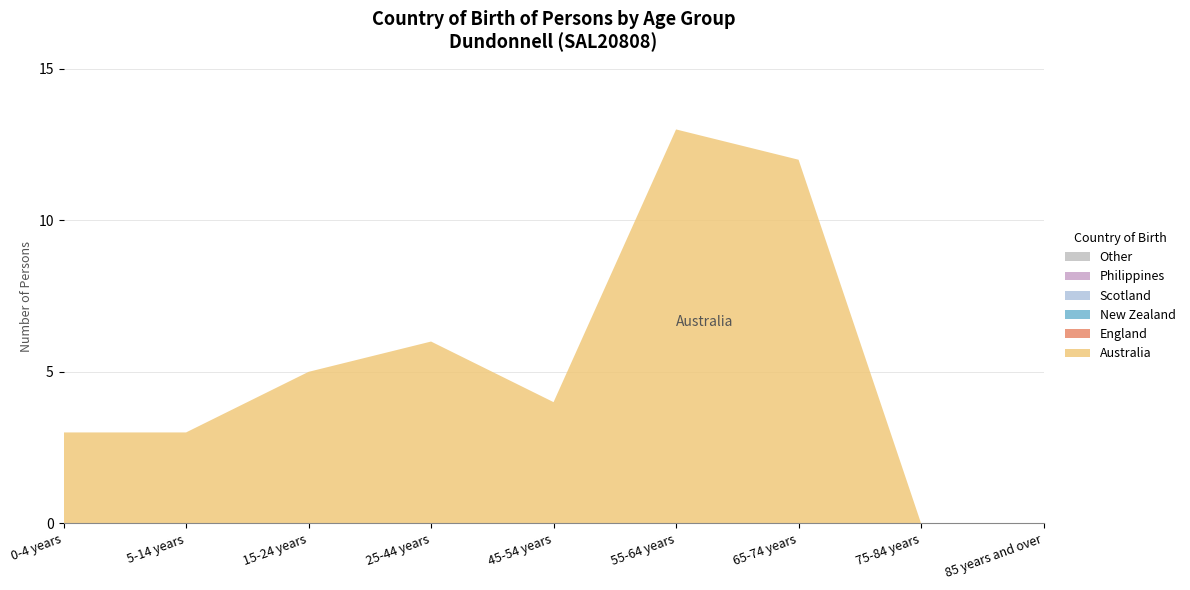

Reading left to right, transcribe all the data shown in this chart.

Australia: 0-4 years=3	5-14 years=3	15-24 years=5	25-44 years=6	45-54 years=4	55-64 years=13	65-74 years=12	75-84 years=0	85 years and over=0
England: 0-4 years=0	5-14 years=0	15-24 years=0	25-44 years=0	45-54 years=0	55-64 years=0	65-74 years=0	75-84 years=0	85 years and over=0
New Zealand: 0-4 years=0	5-14 years=0	15-24 years=0	25-44 years=0	45-54 years=0	55-64 years=0	65-74 years=0	75-84 years=0	85 years and over=0
Scotland: 0-4 years=0	5-14 years=0	15-24 years=0	25-44 years=0	45-54 years=0	55-64 years=0	65-74 years=0	75-84 years=0	85 years and over=0
Philippines: 0-4 years=0	5-14 years=0	15-24 years=0	25-44 years=0	45-54 years=0	55-64 years=0	65-74 years=0	75-84 years=0	85 years and over=0
Other: 0-4 years=0	5-14 years=0	15-24 years=0	25-44 years=0	45-54 years=0	55-64 years=0	65-74 years=0	75-84 years=0	85 years and over=0